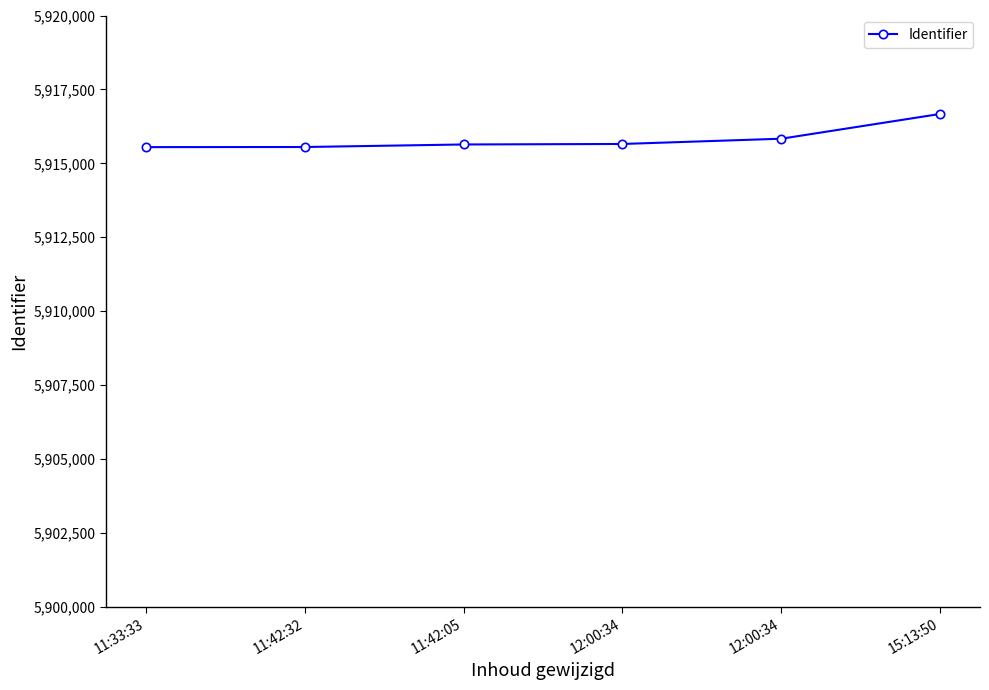

How many data points are less than 5915655?

3